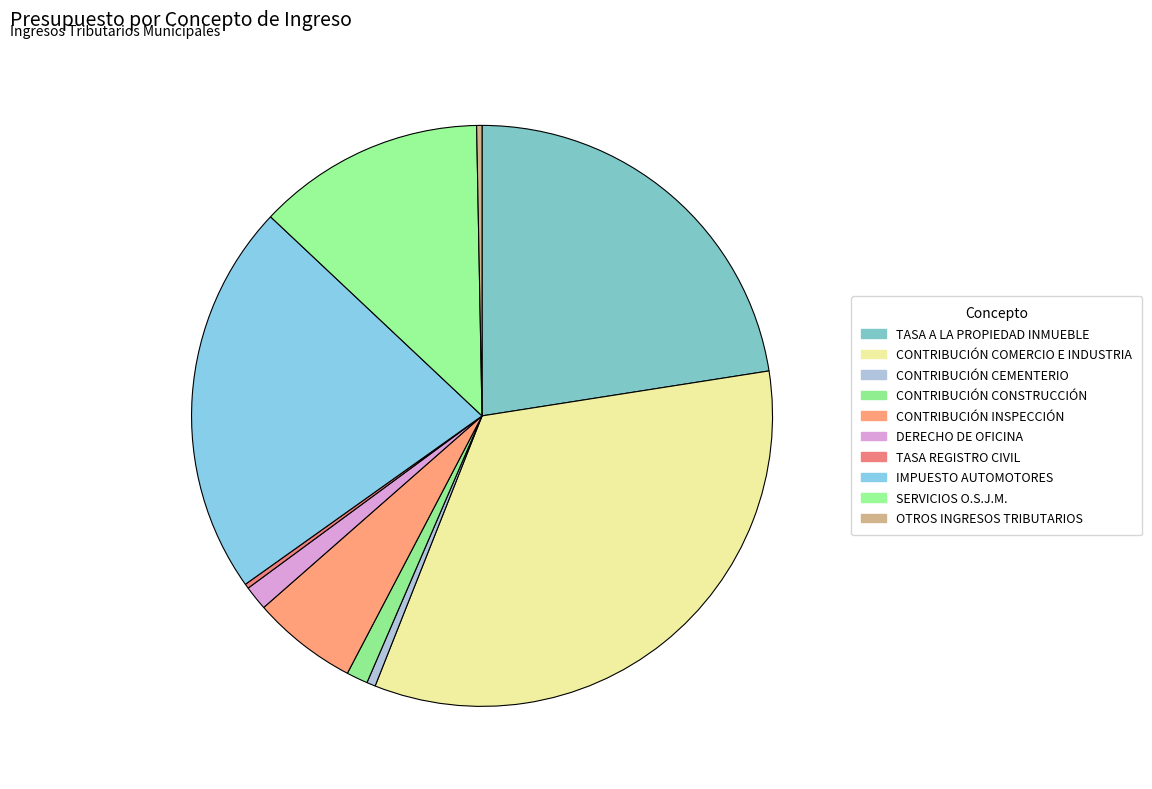

How many segments does this pie chart have?

10